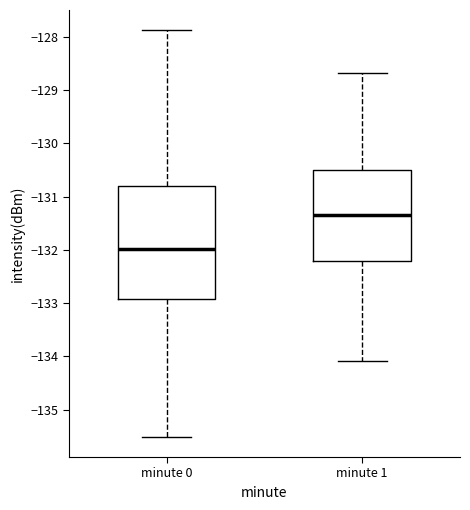

Which box is the tallest, from its lower edge to its upper edge?

minute 0